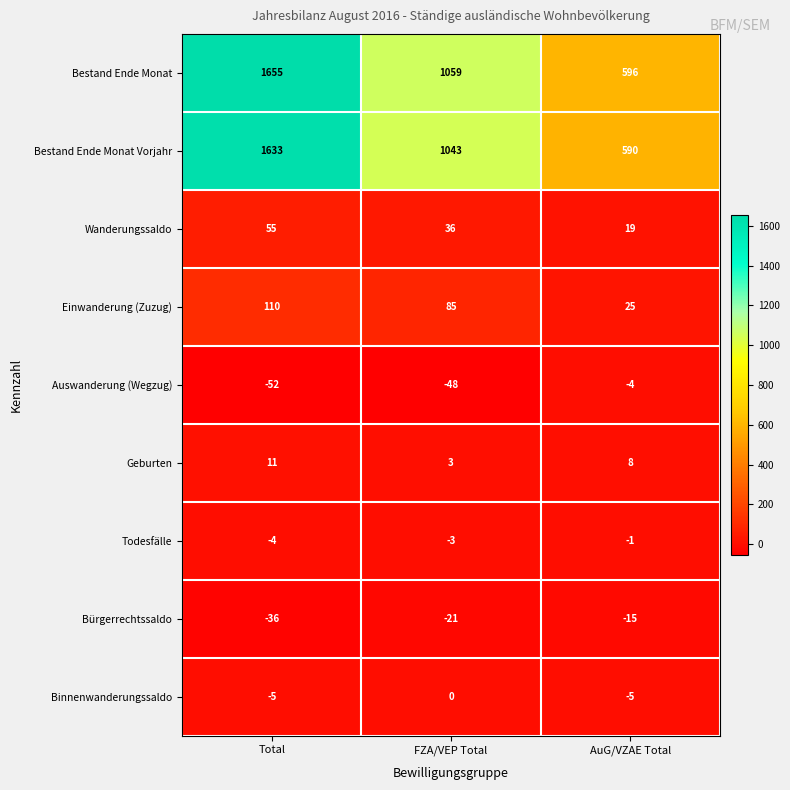

The Auswanderung (Wegzug) series shows -74 at Total. True or false?

False